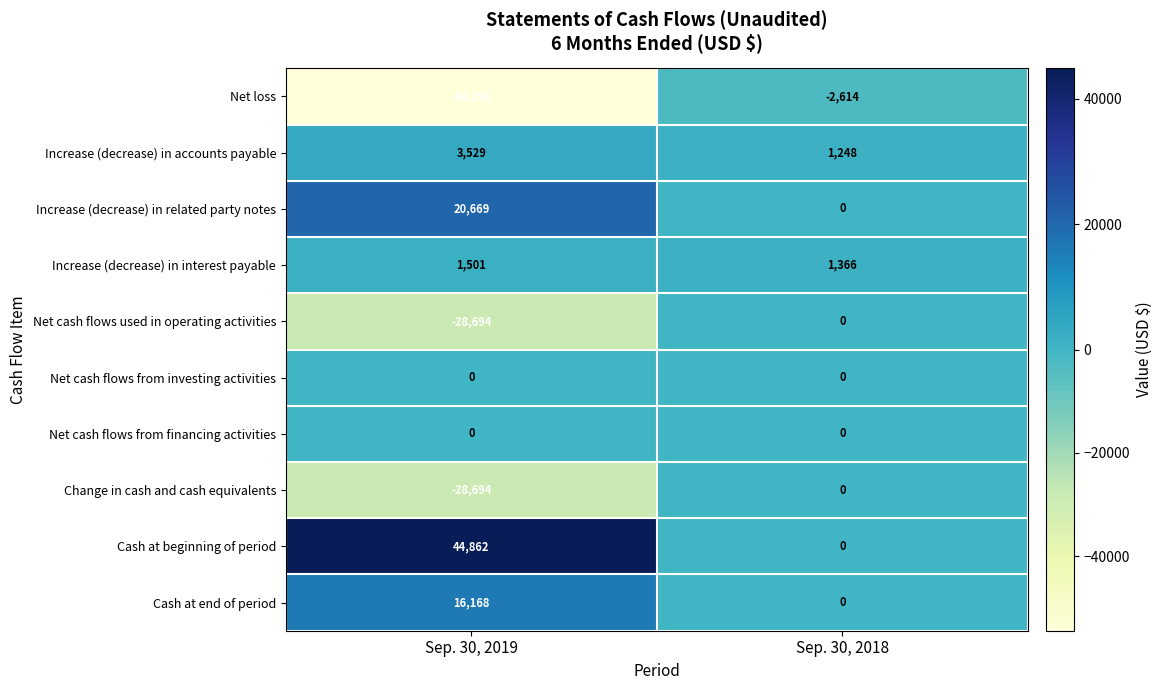

The value of Change in cash and cash equivalents at Sep. 30, 2018 is 0. True or false?

True